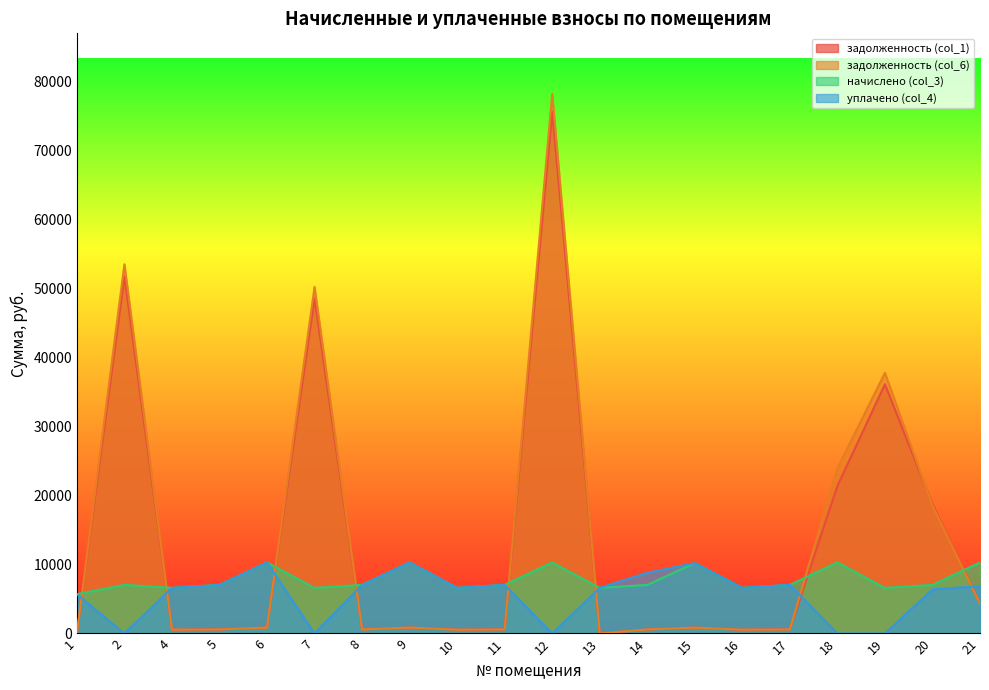

What is the spread (max minus min) of values at 7?

50250.0